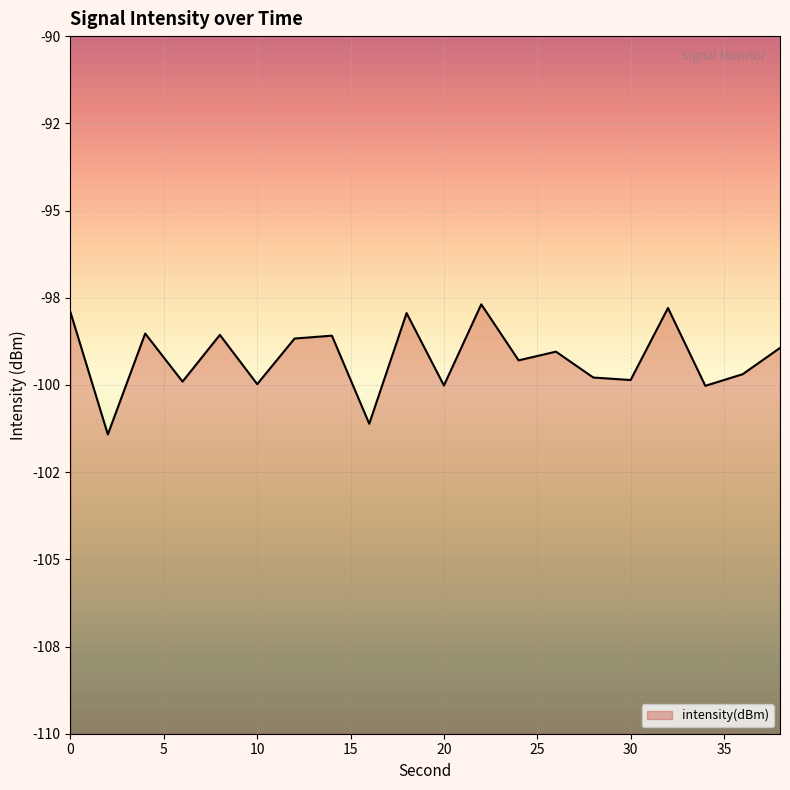

How many values are below -99?

11